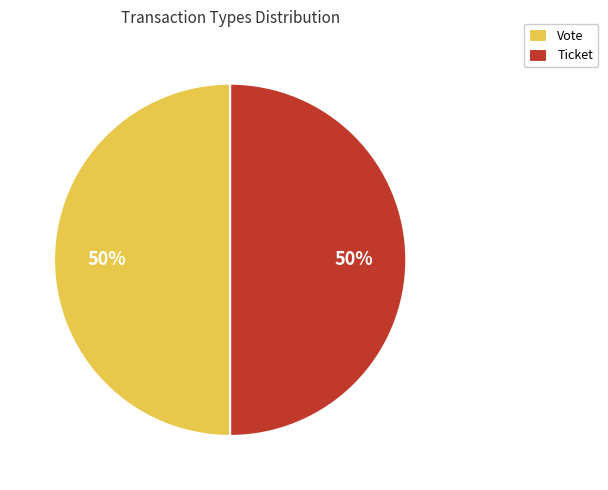

The Ticket slice represents 7% of the pie. True or false?

False